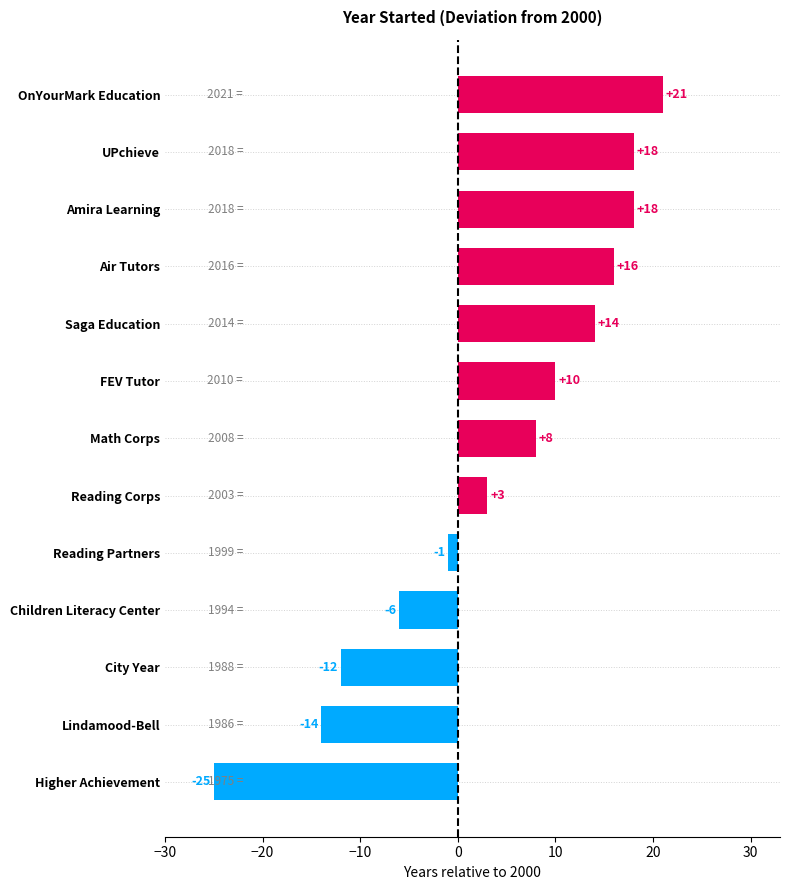

What is the change in value from Higher Achievement to Reading Partners?

+24